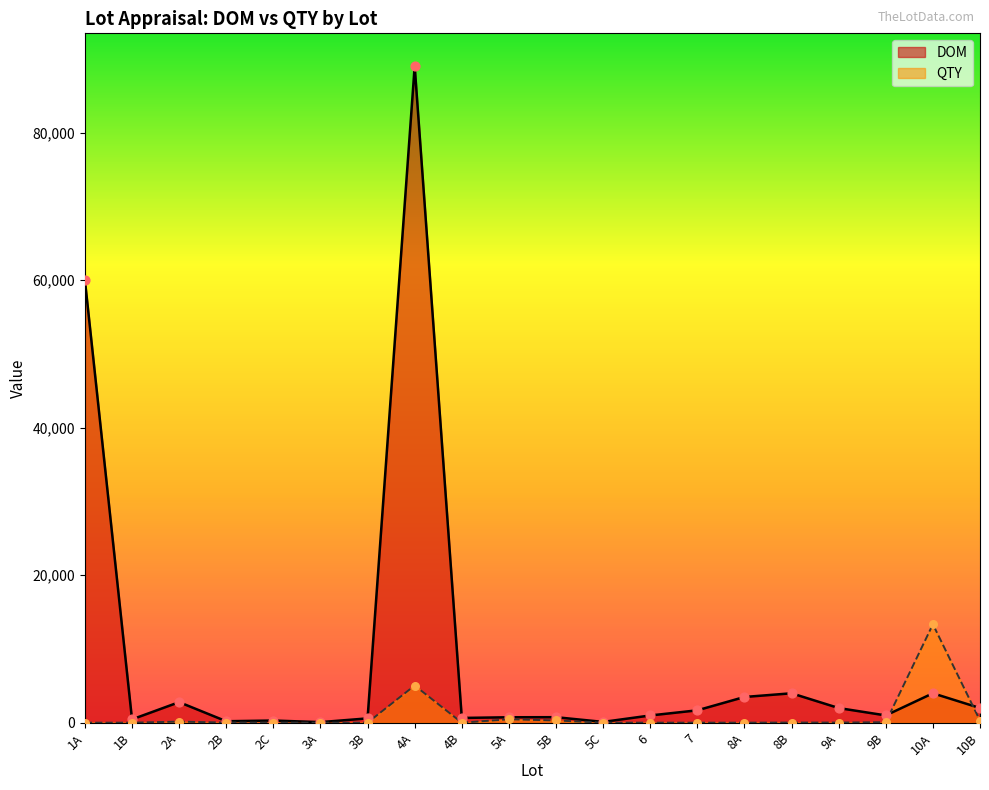

Is the value of DOM at 1B greater than the value of QTY at 2B?

Yes